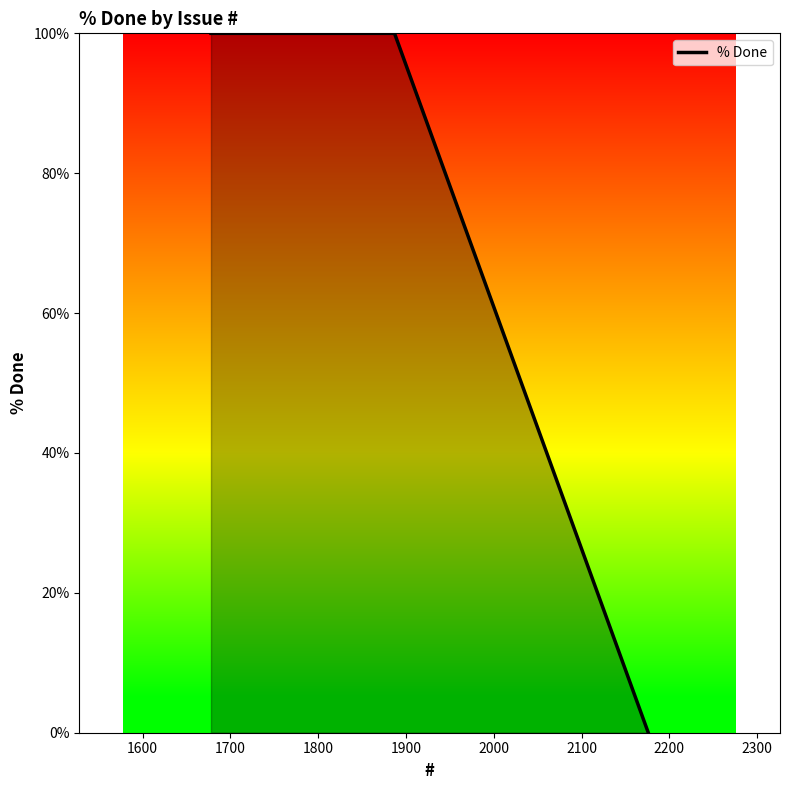

How many positive values are there?

2